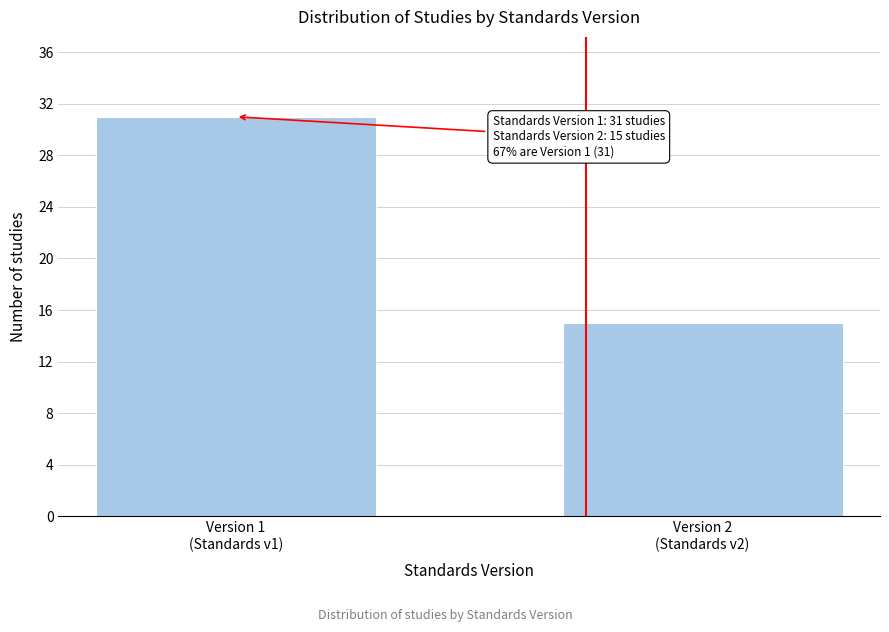

Reading left to right, transcribe all the data shown in this chart.

31	15